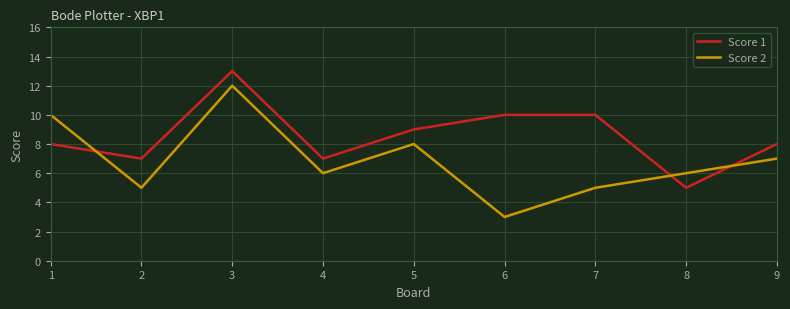

Is the value of Score 2 at 4 greater than the value of Score 1 at 6?

No